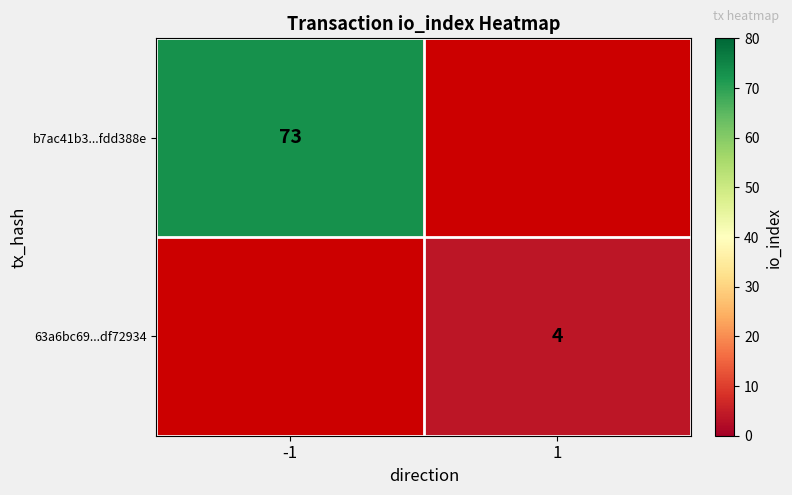

The value of 63a6bc69...df72934 at 1 is 4. True or false?

True